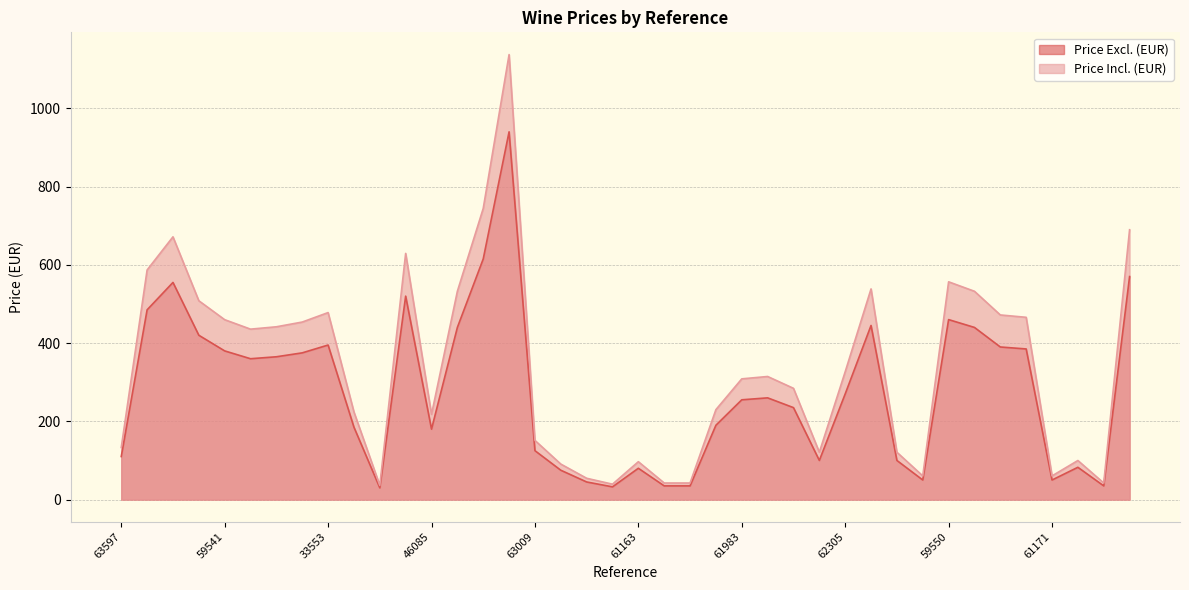

Which series has the largest total across all categories?

Price Incl. (EUR)